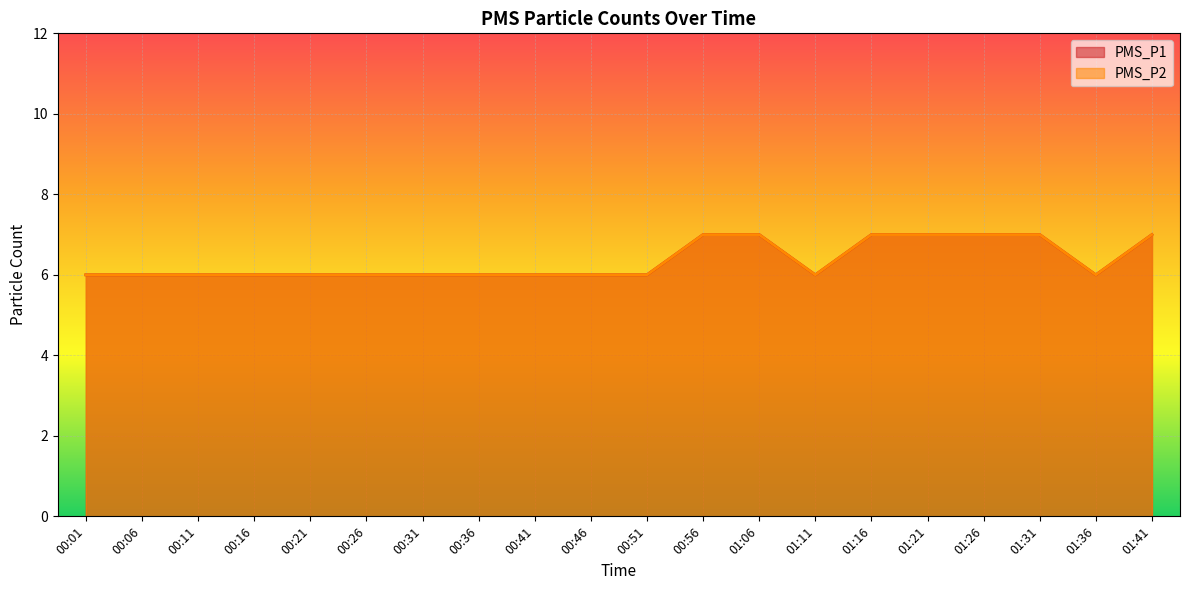

Reading right to left, extract all data points from this chart.

PMS_P1: 01:41=7	01:36=6	01:31=7	01:26=7	01:21=7	01:16=7	01:11=6	01:06=7	00:56=7	00:51=6	00:46=6	00:41=6	00:36=6	00:31=6	00:26=6	00:21=6	00:16=6	00:11=6	00:06=6	00:01=6
PMS_P2: 01:41=7	01:36=6	01:31=7	01:26=7	01:21=7	01:16=7	01:11=6	01:06=7	00:56=7	00:51=6	00:46=6	00:41=6	00:36=6	00:31=6	00:26=6	00:21=6	00:16=6	00:11=6	00:06=6	00:01=6